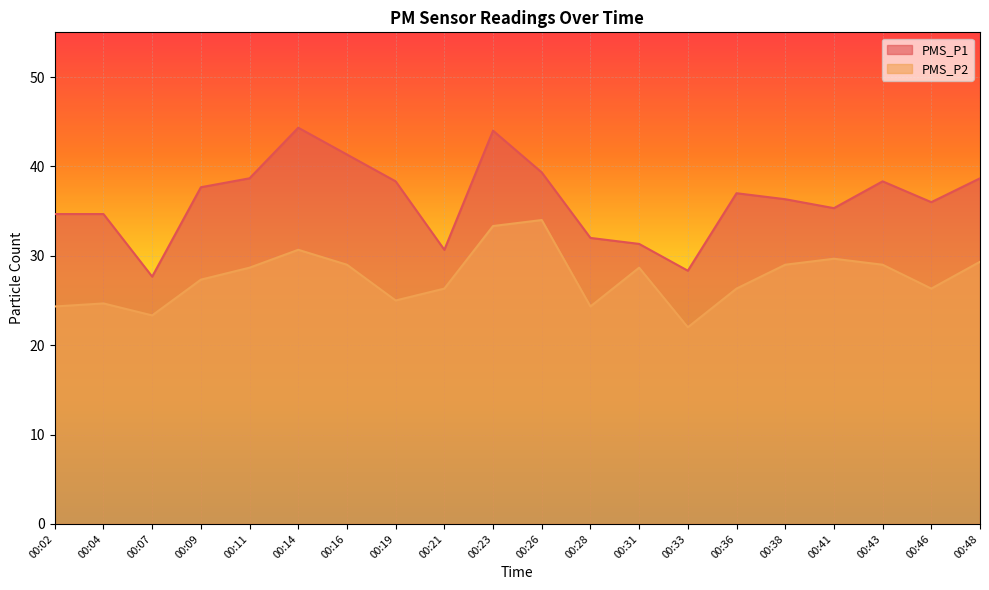

How many lines are shown in the chart?

2